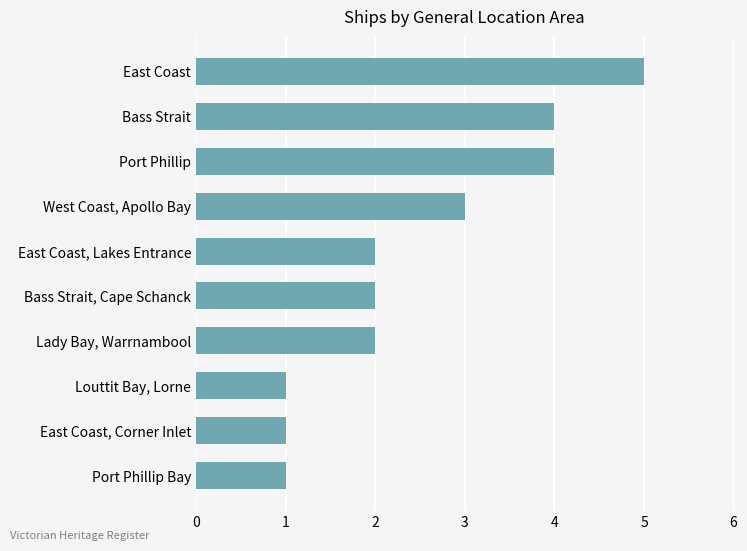

What is the difference between the maximum and minimum values?

4